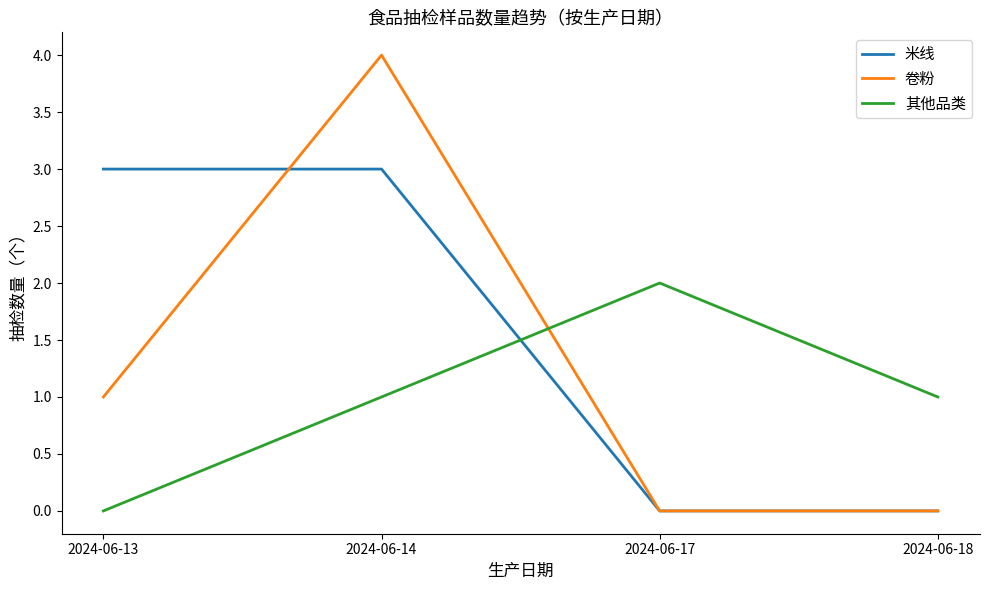

Where do 其他品类 and 卷粉 first cross each other?

2024-06-14 and 2024-06-17